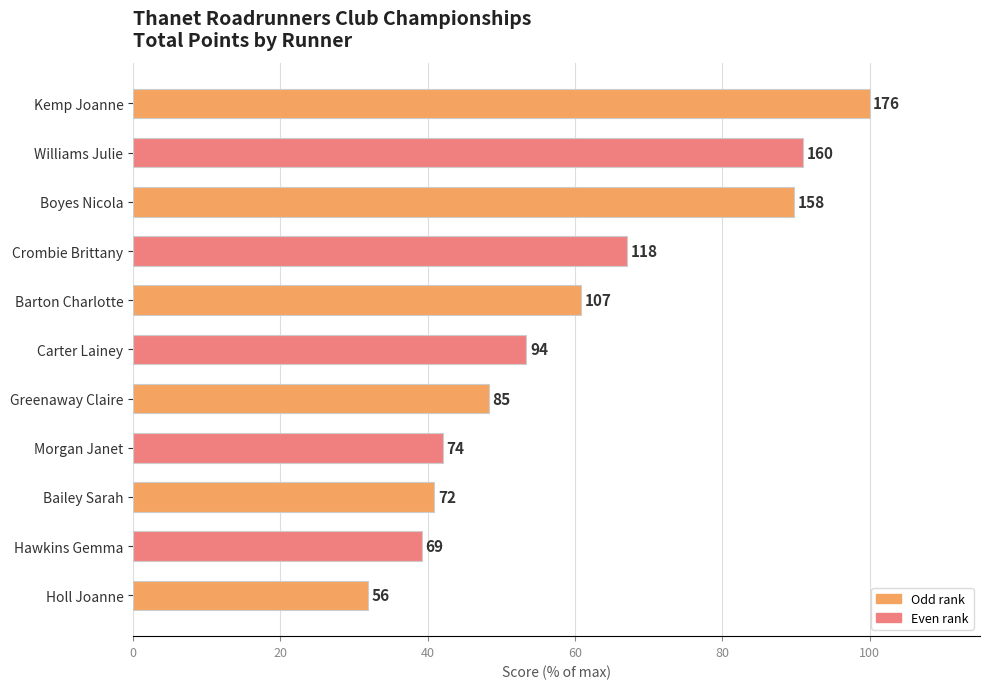

Does the chart contain any negative values?

No